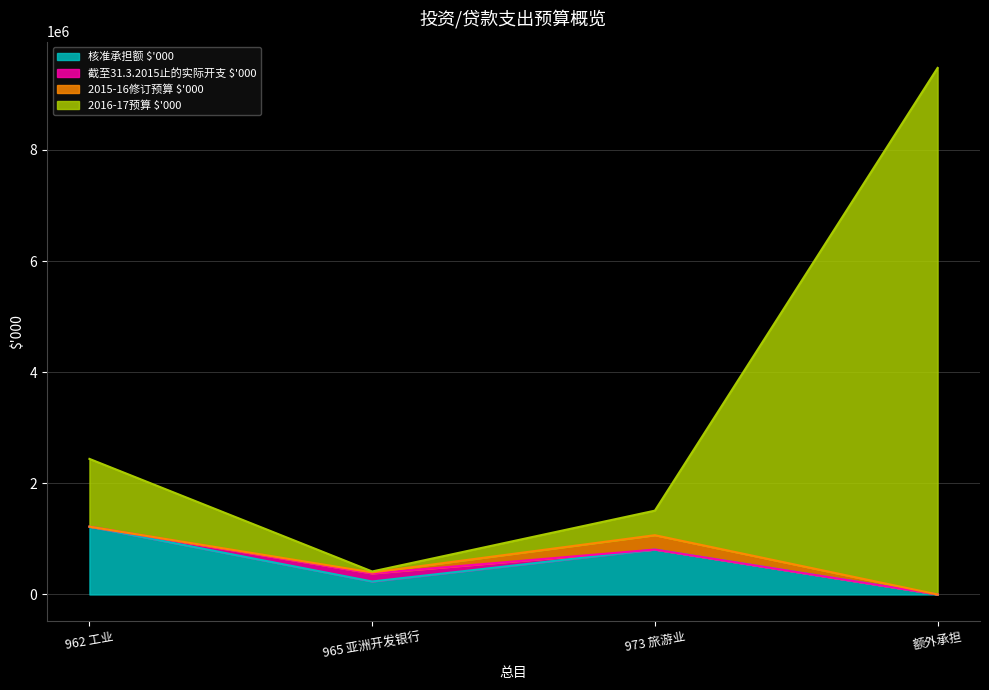

Which category has the lowest value across all series?

额外承担